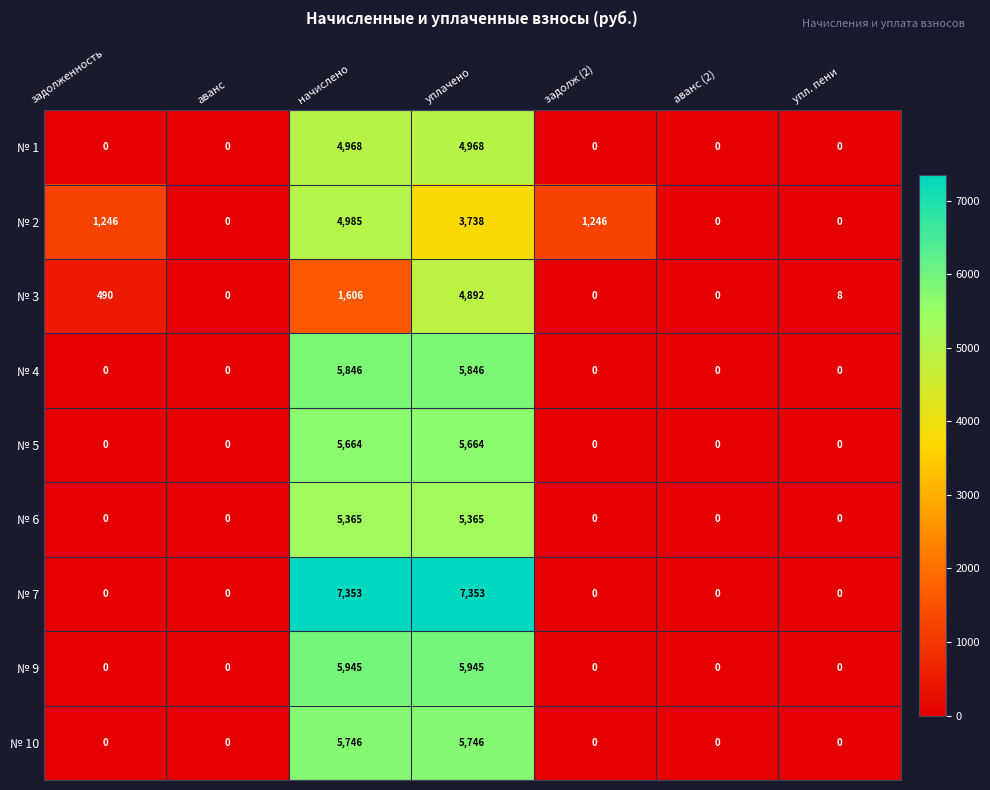

Is it true that № 7 equals 3940 at упл. пени?

False